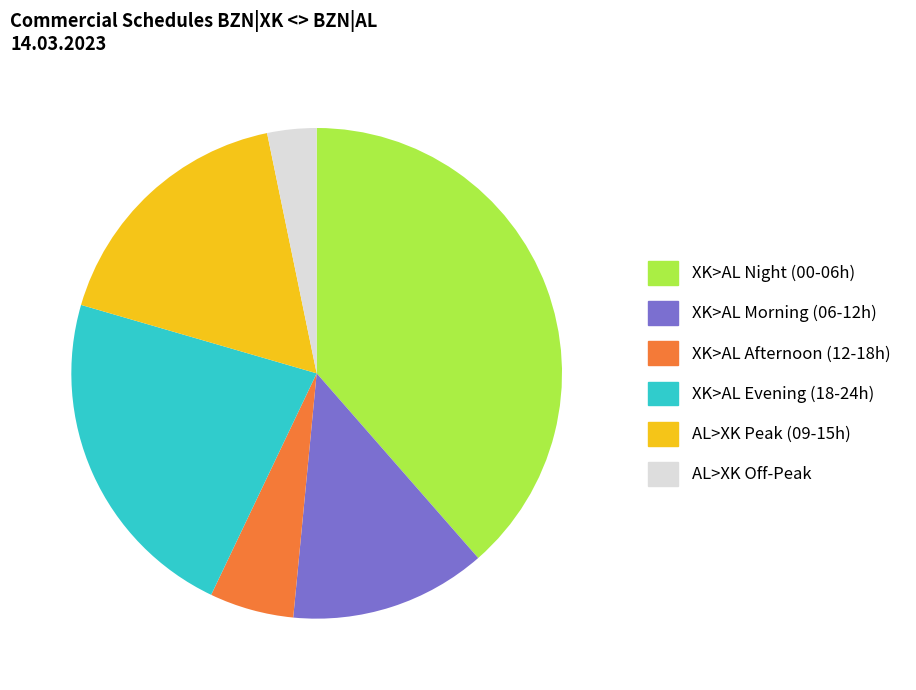

Between XK>AL Afternoon (12-18h) and XK>AL Night (00-06h), which is larger?

XK>AL Night (00-06h)